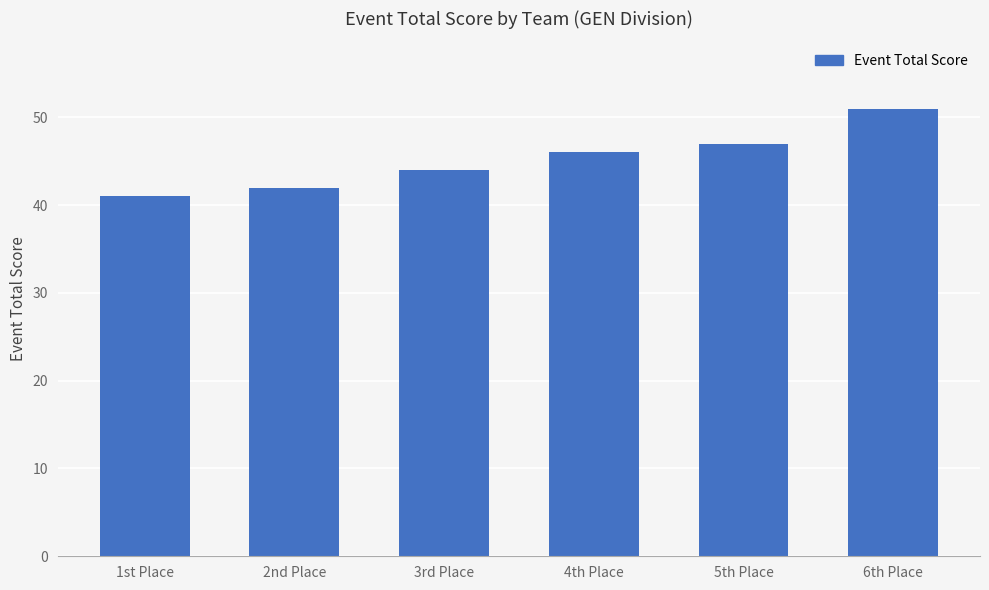

Between 1st Place and 6th Place, which is larger?

6th Place